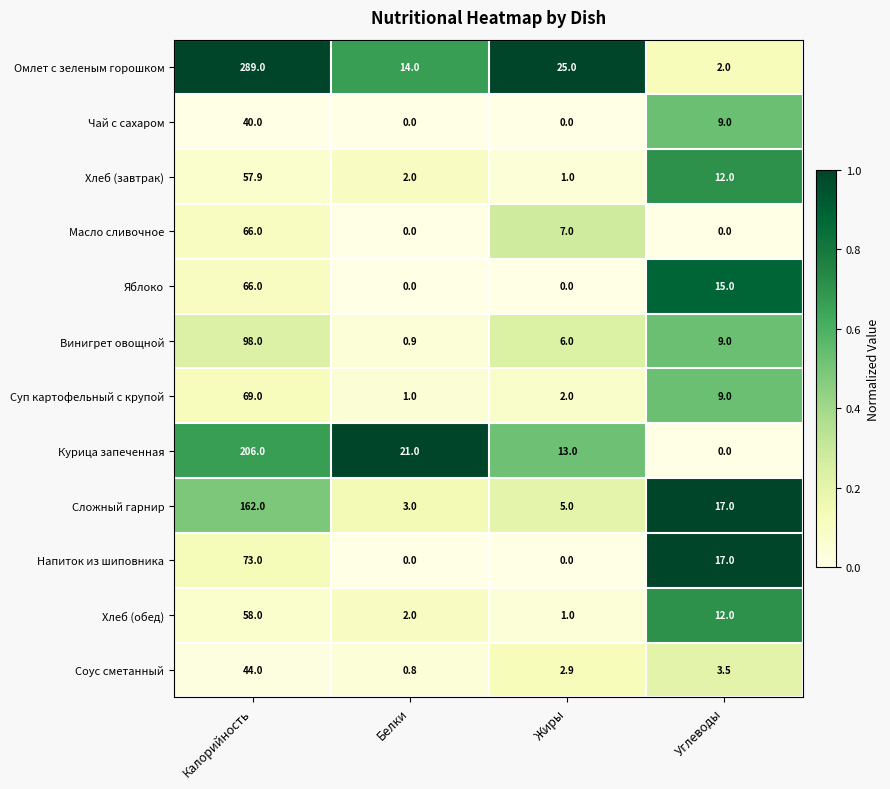

Which series has the widest spread of values?

Омлет с зеленым горошком